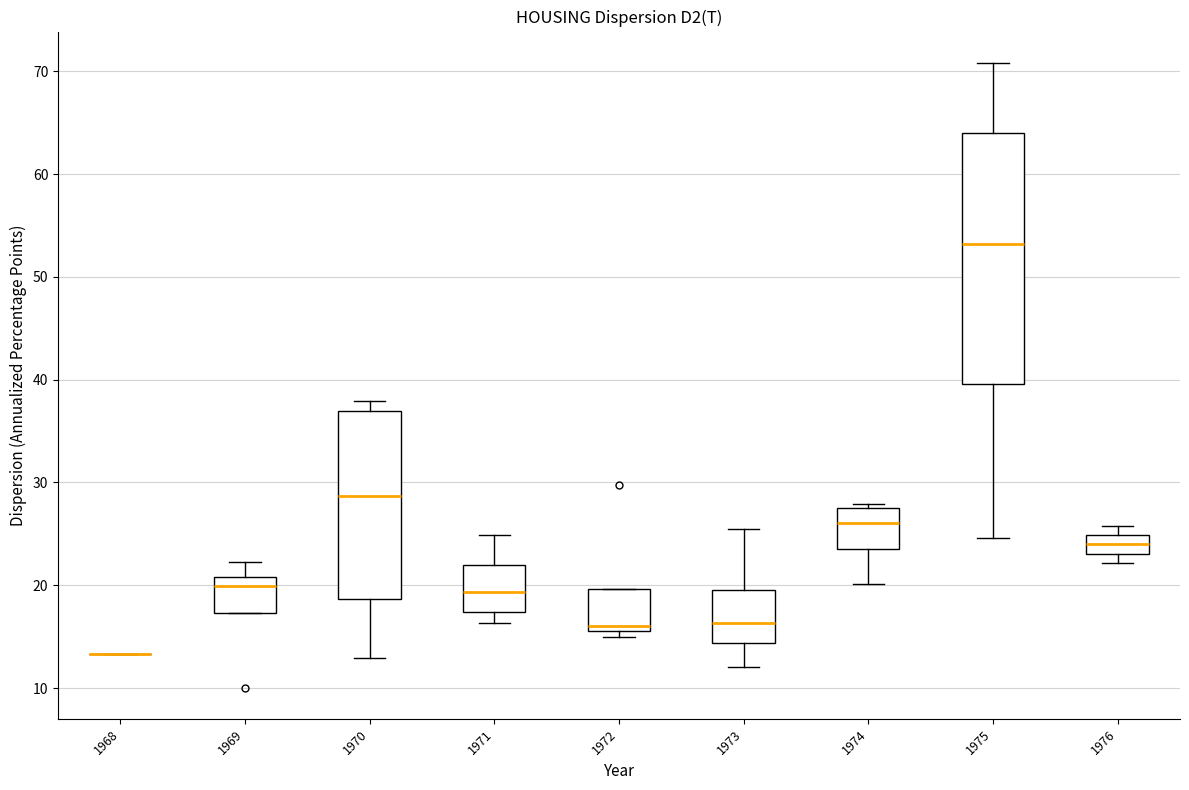

Comparing the boxes themselves (not the whiskers), which one is the tallest?

1975